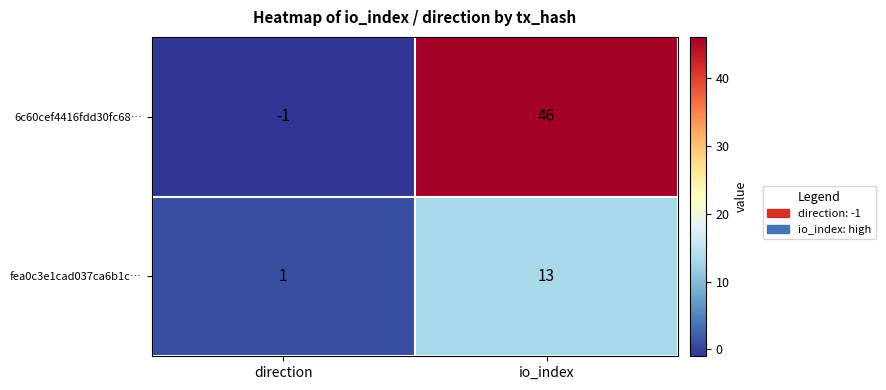

What is the spread (max minus min) of values at io_index?

33